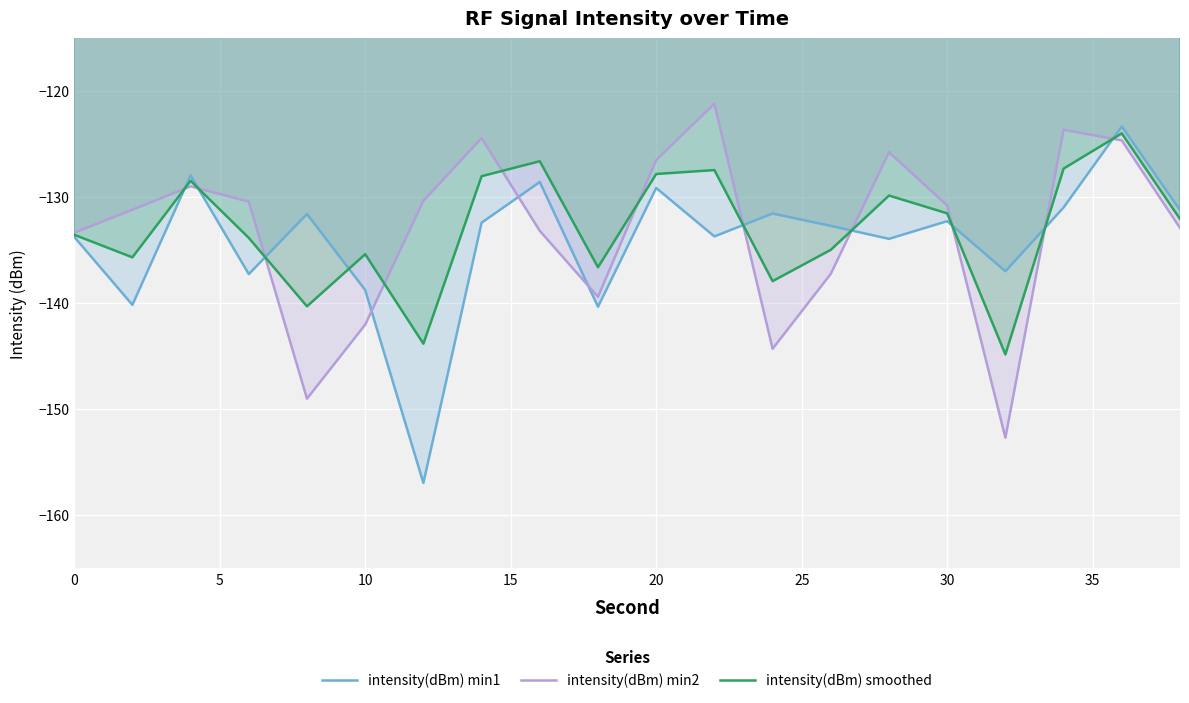

What is the highest value of the intensity(dBm) smoothed series?

-124.0